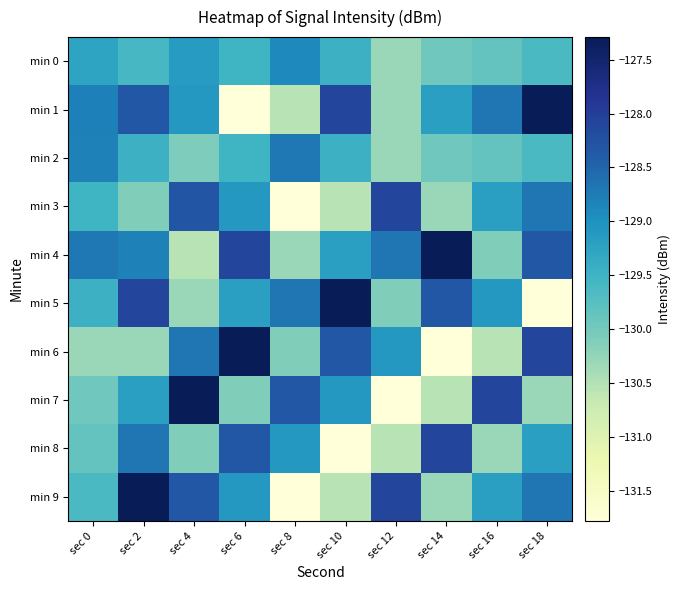

Which has a higher value, sec 8 or sec 2?

sec 8